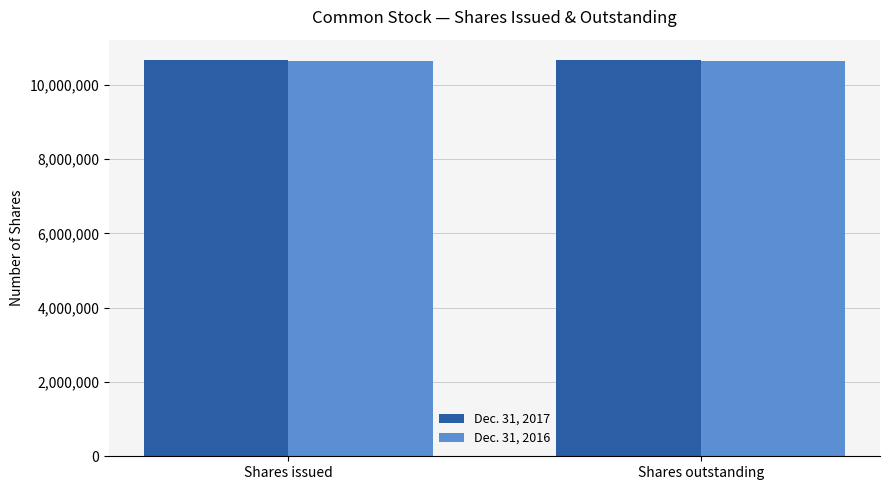

What is the greatest value displayed?

10676428